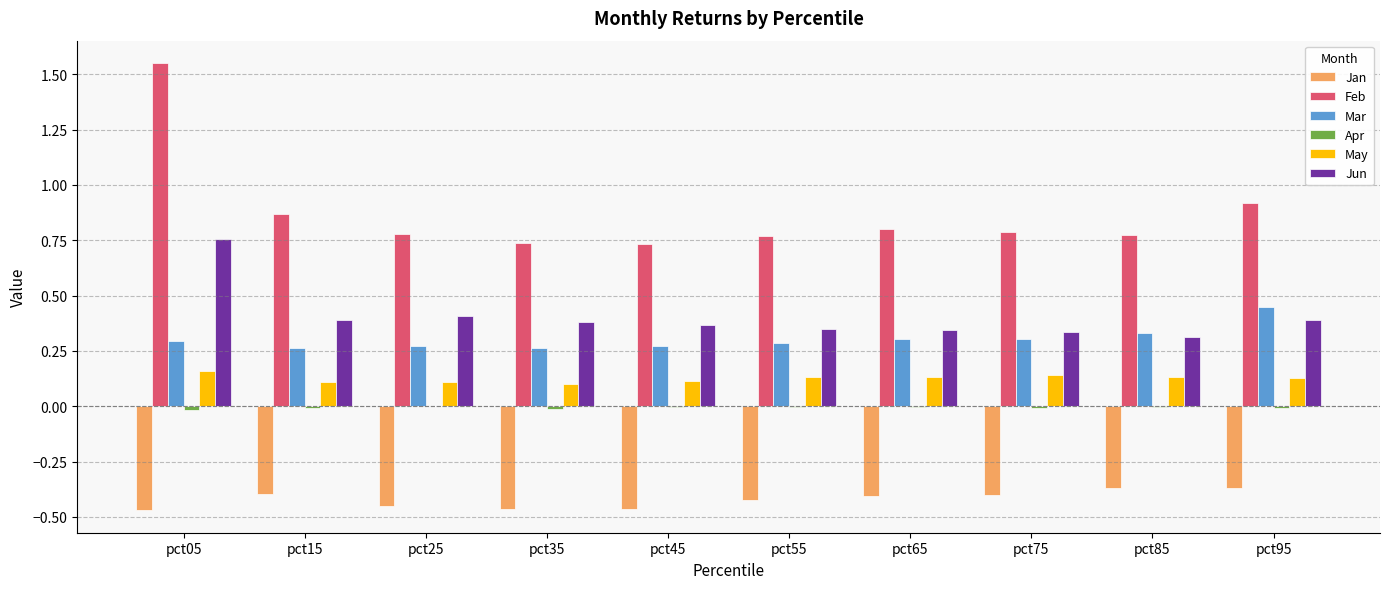

How many groups of bars are there?

10